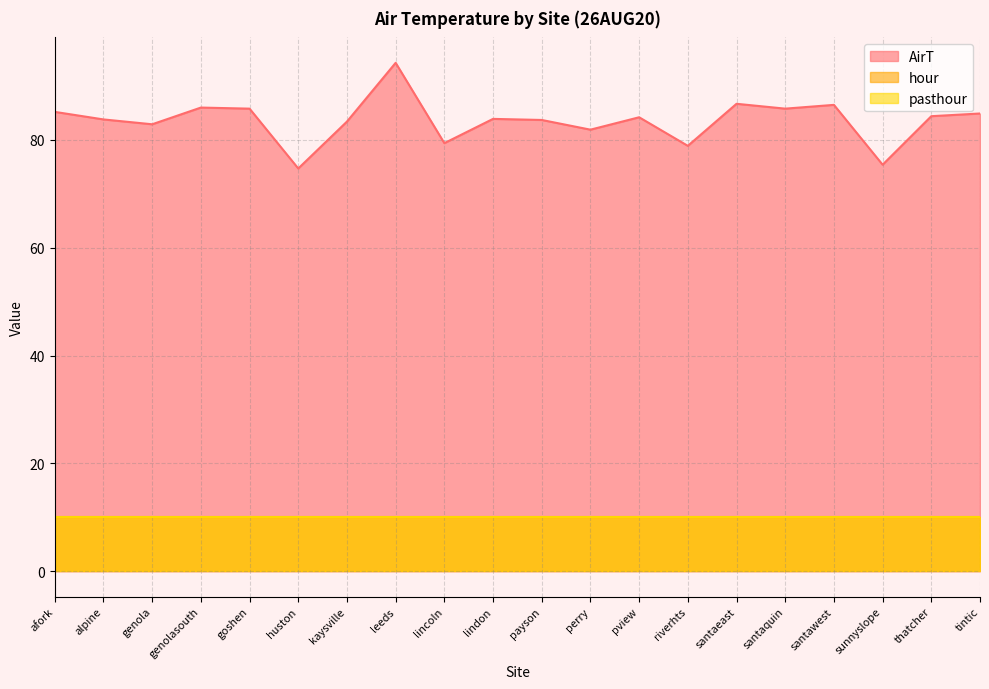

How many data points in AirT are above 84?

10